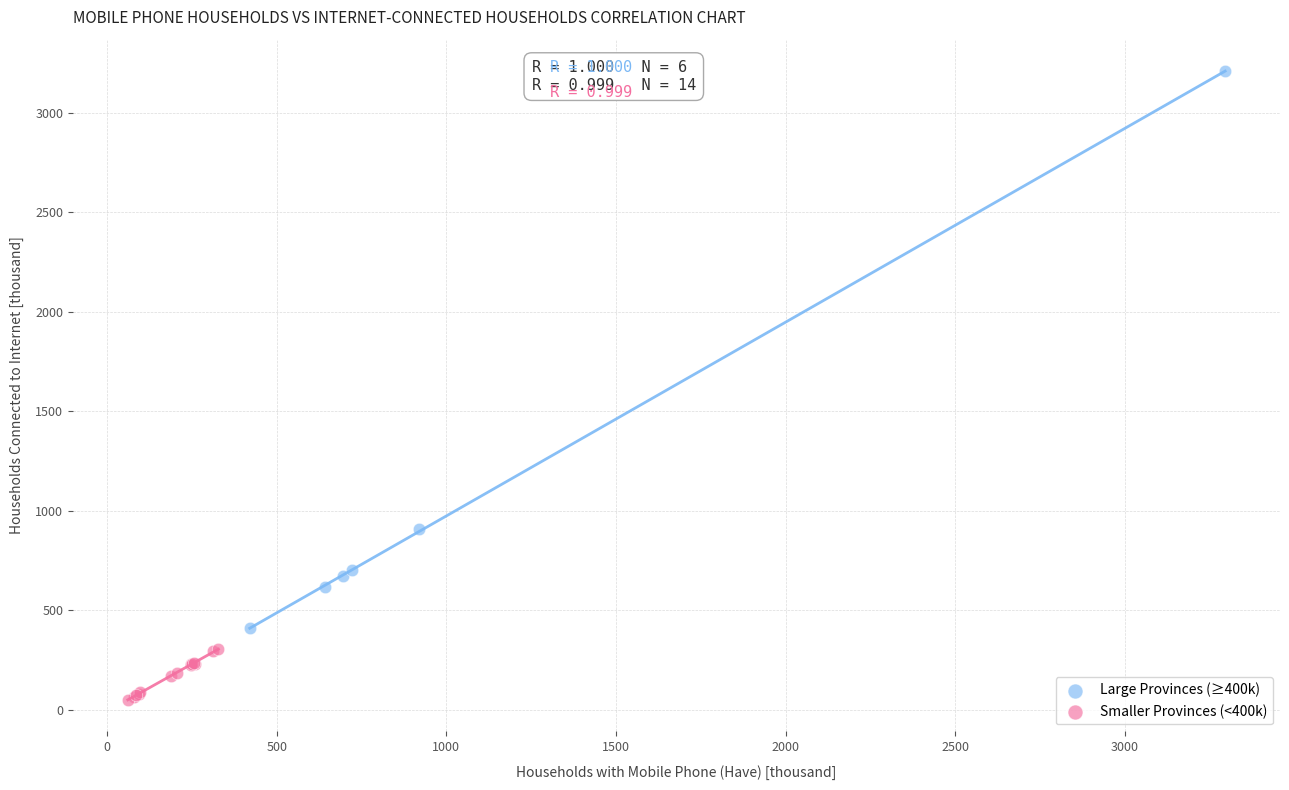

Which series reaches the maximum Y coordinate?

Large Provinces (≥400k)